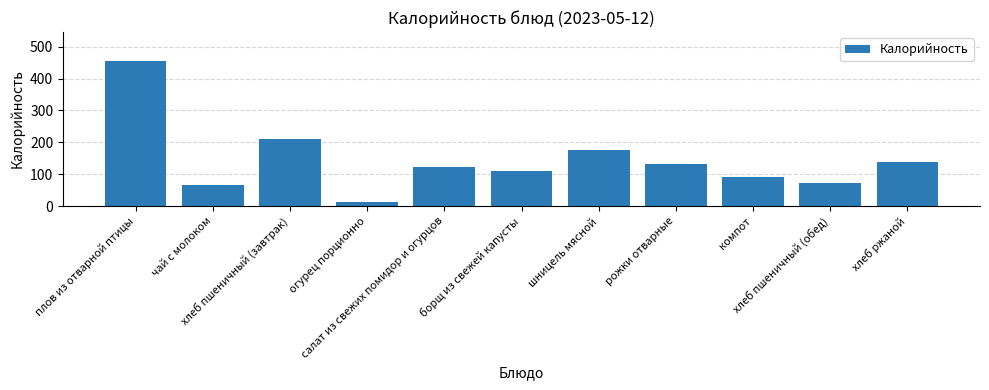

What is the difference between the maximum and minimum values?

441.0